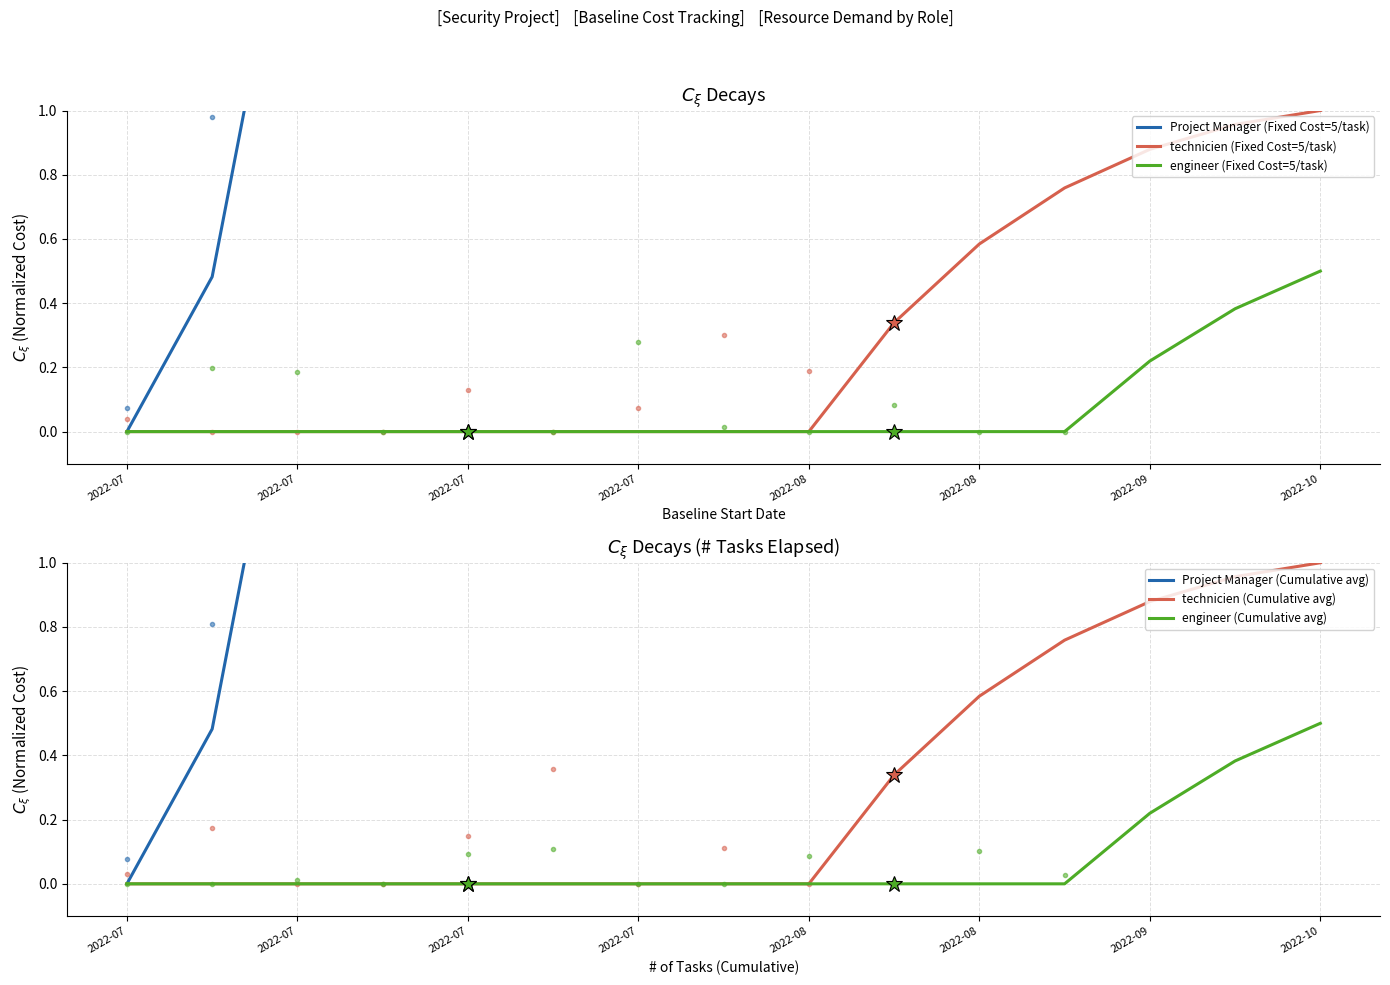

The Project Manager (Cumulative avg) series shows 6.1 at 2022-07. True or false?

False